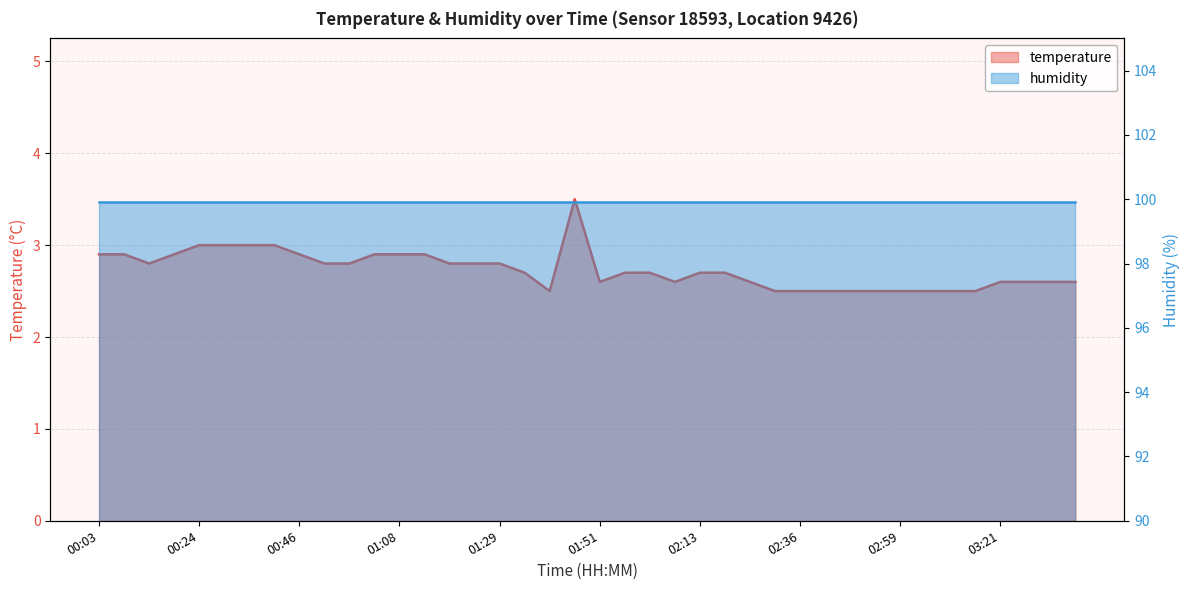

What is the change in value from 00:08 to 01:35?

-0.2